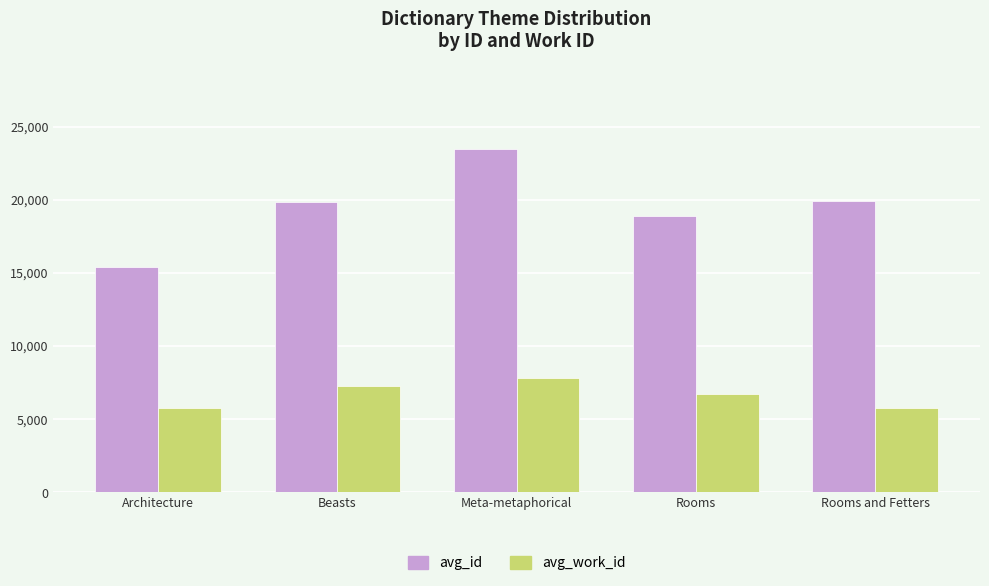

At which category is the sum across all series the highest?

Meta-metaphorical